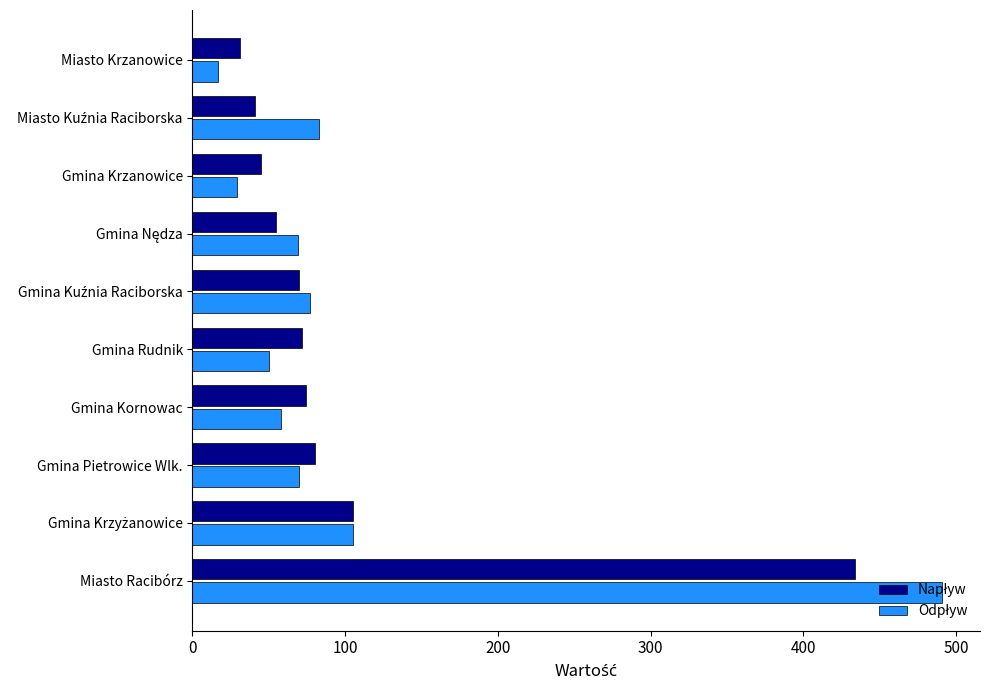

What is the total value across all series at Gmina Krzanowice?

74